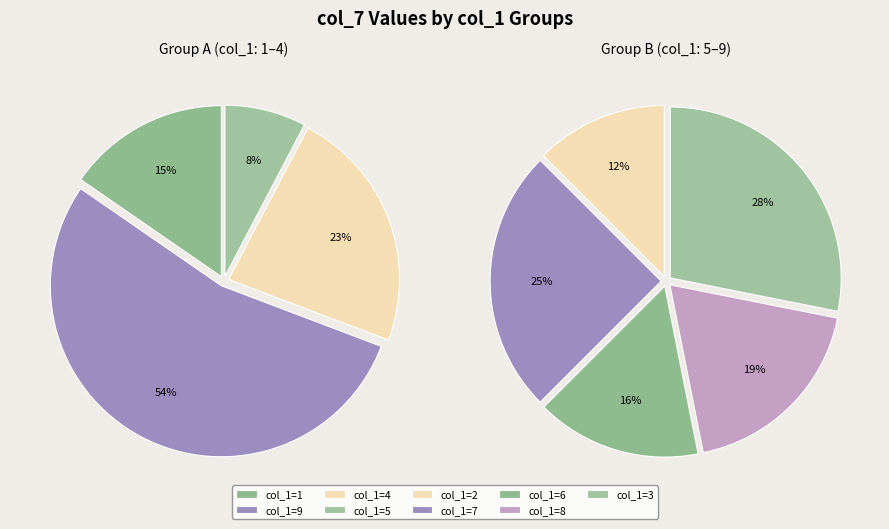

How many segments does this pie chart have?

9